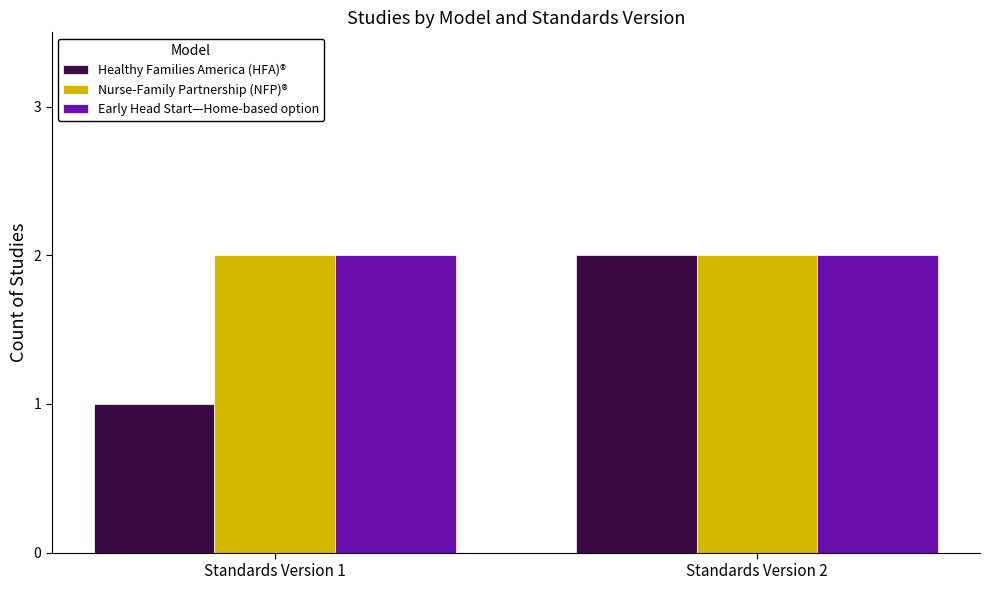

Is it true that Healthy Families America (HFA)® equals 2 at Standards Version 2?

True